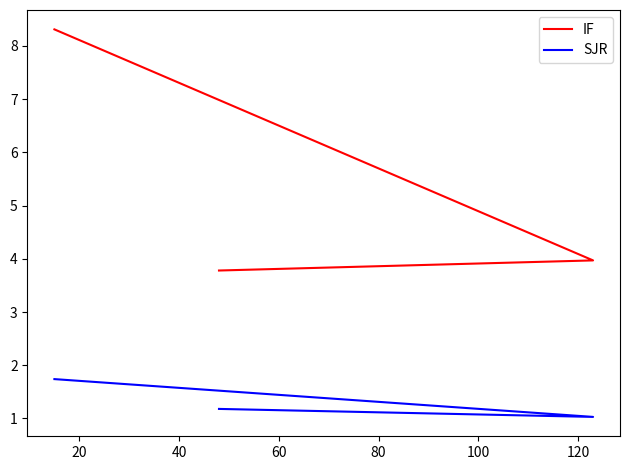

True or false: SJR has a value of 2.9 at 0.

False